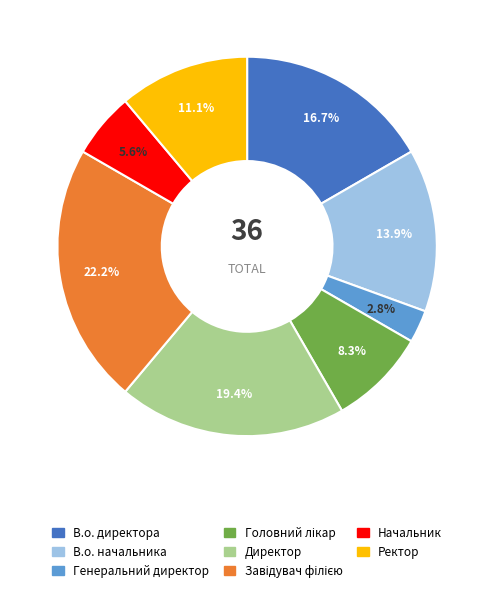

Approximately how many times larger is the value at Ректор compared to В.о. начальника?

0.8